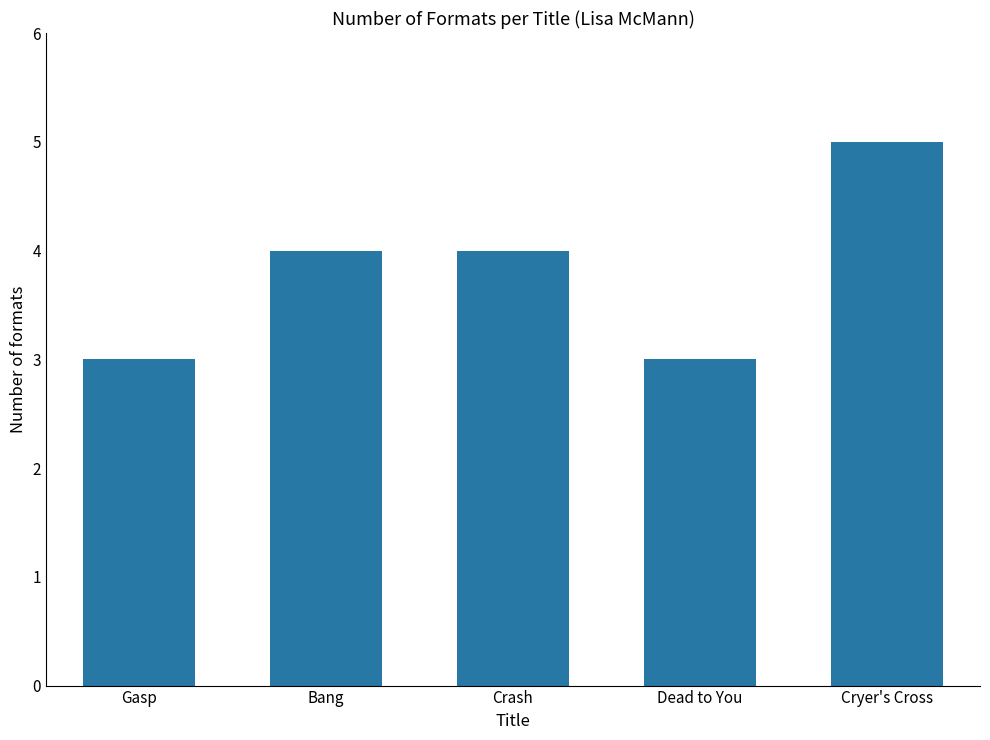

Reading right to left, list all the values displayed in this chart.

Cryer's Cross=5	Dead to You=3	Crash=4	Bang=4	Gasp=3